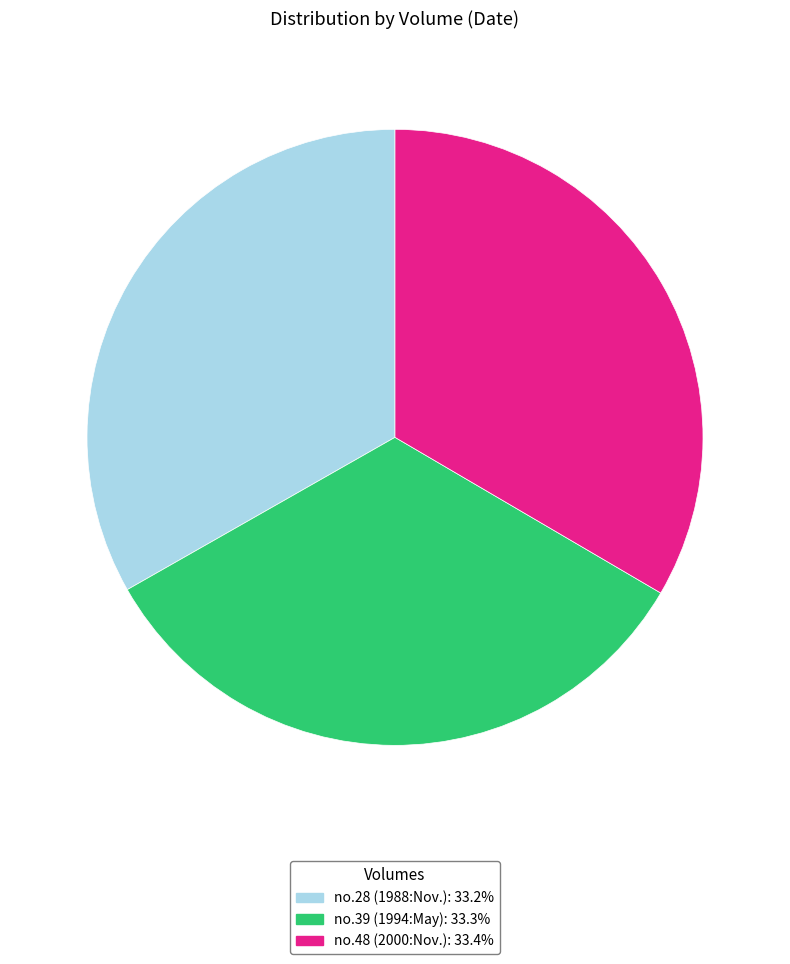

Count the number of slices in the pie.

3